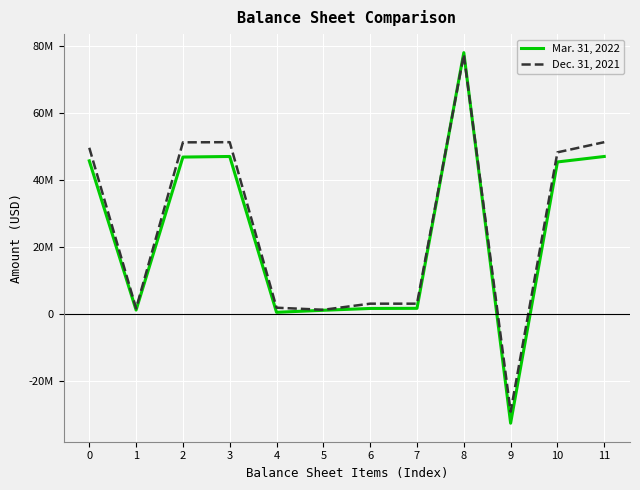

Does the chart display data point markers on the line(s)?

No